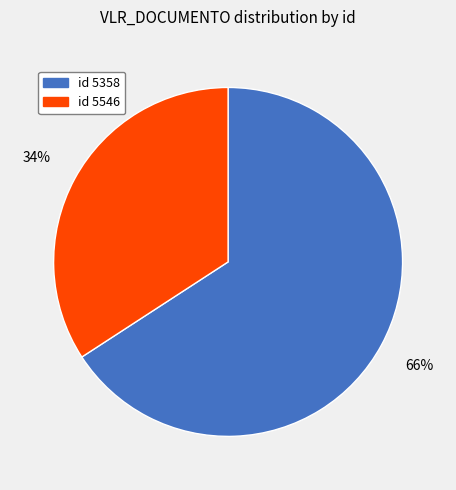

Which has a higher value, id 5358 or id 5546?

id 5358